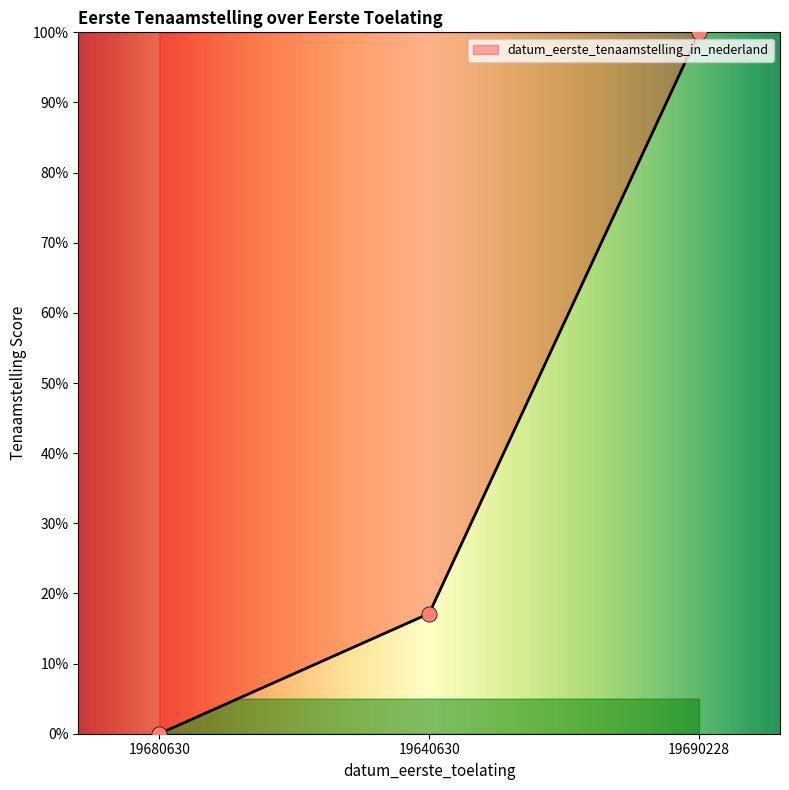

What is the ratio of the value at 19690228 to the value at 19640630?

5.8